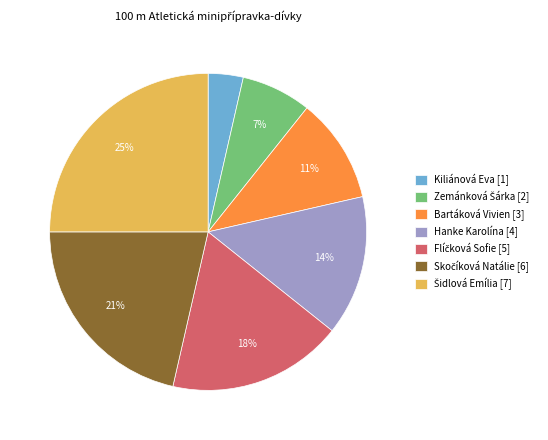

What is the smallest slice in the pie chart?

Kiliánová Eva [1]